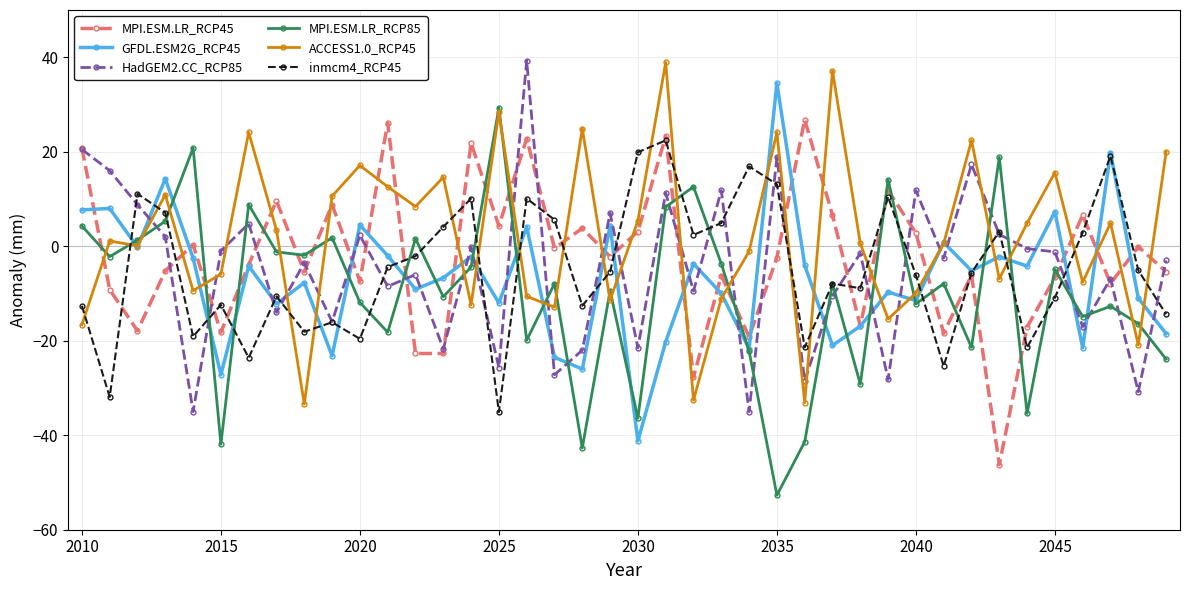

What is the smallest value displayed?

-52.7